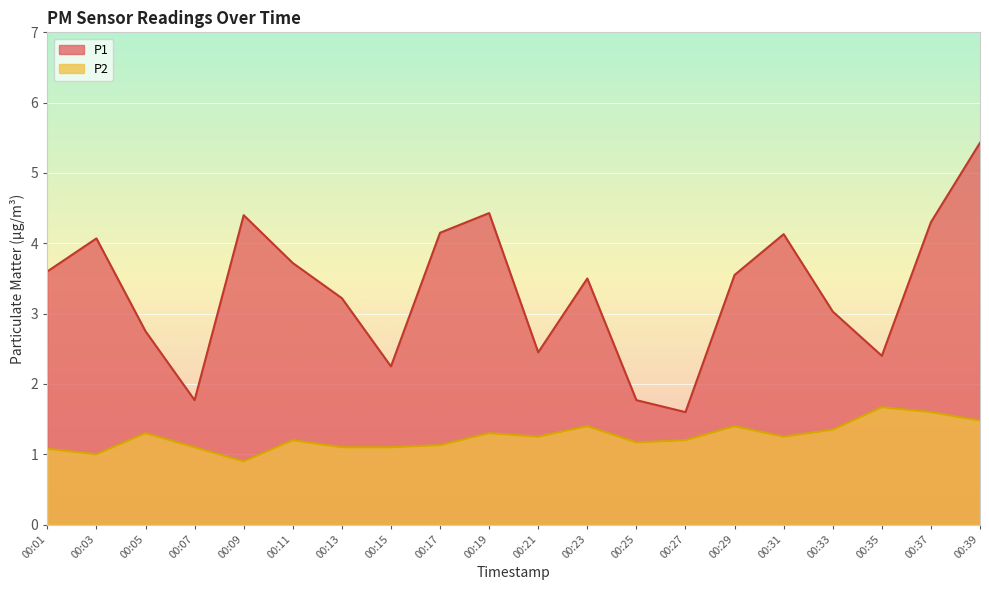

Rank the categories by P1 value from lowest to highest.

00:27, 00:07, 00:25, 00:15, 00:35, 00:21, 00:05, 00:33, 00:13, 00:23, 00:29, 00:01, 00:11, 00:03, 00:31, 00:17, 00:37, 00:09, 00:19, 00:39